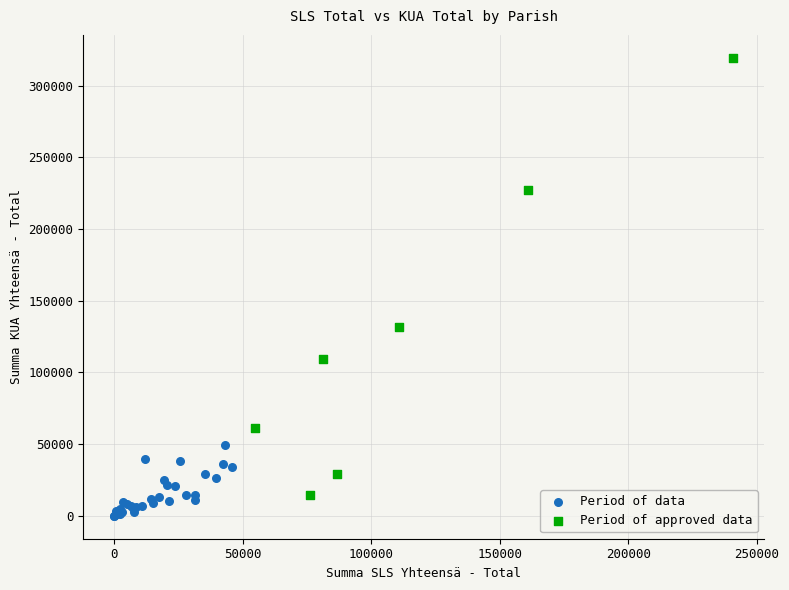

Which series contains the highest Y value?

Period of approved data